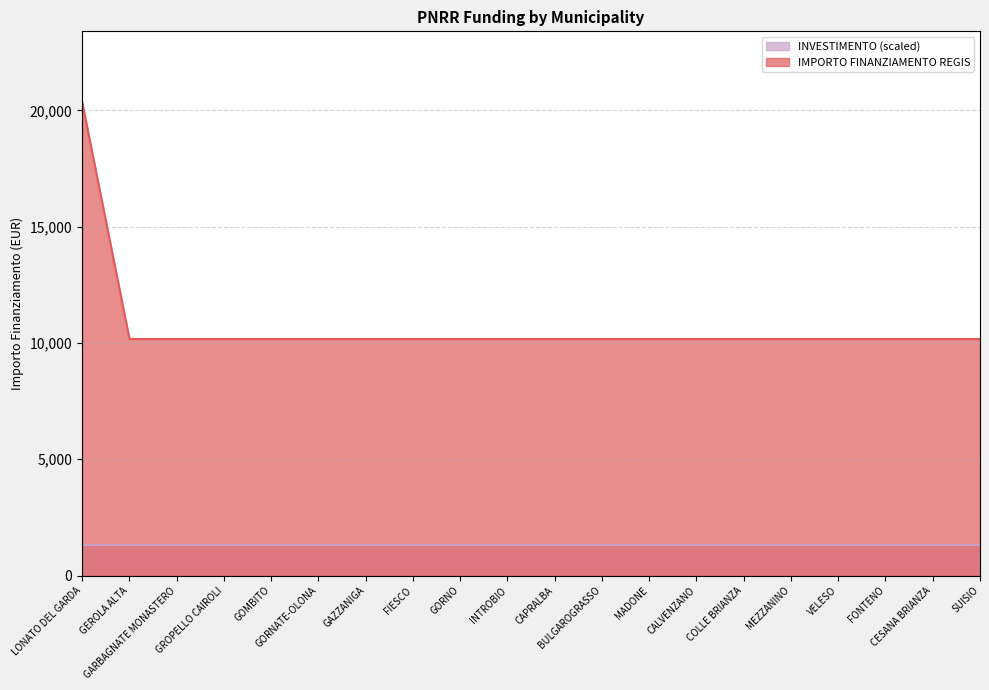

Reading left to right, transcribe all the data shown in this chart.

20344	10172	10172	10172	10172	10172	10172	10172	10172	10172	10172	10172	10172	10172	10172	10172	10172	10172	10172	10172